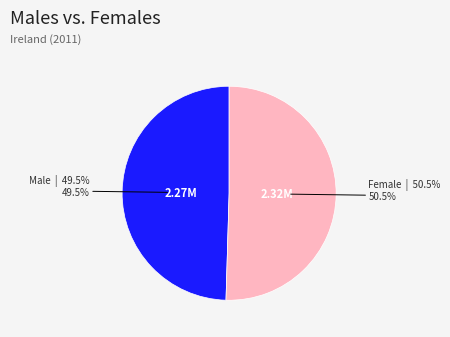

How many slices are in this pie chart?

2